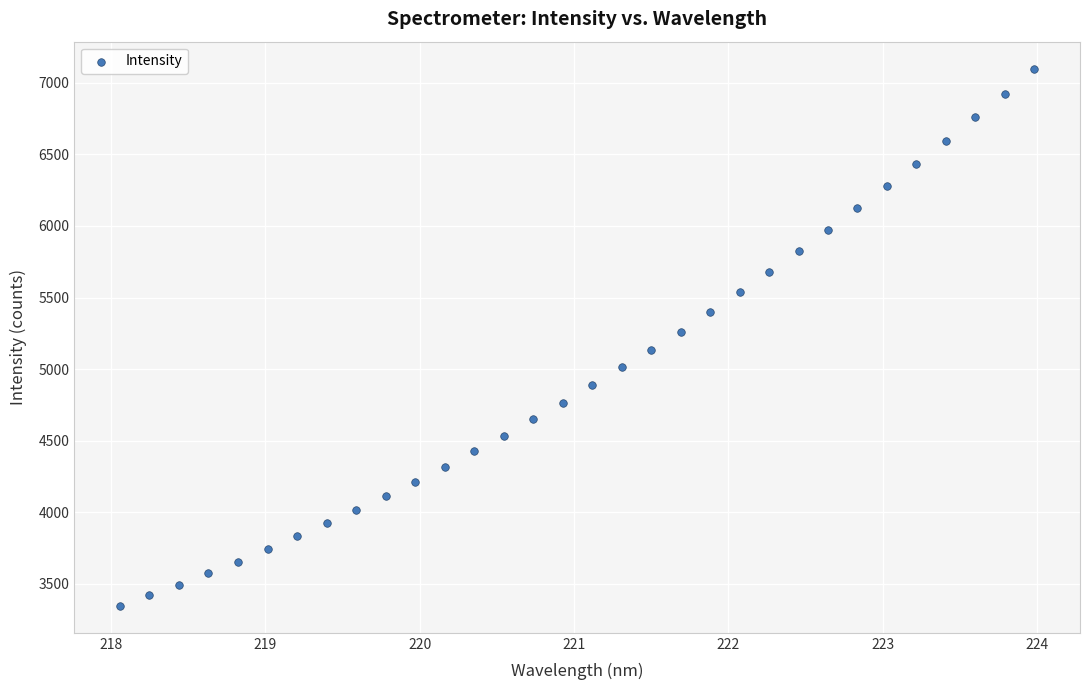

What is the range of Y values (max minus min)?

3752.5